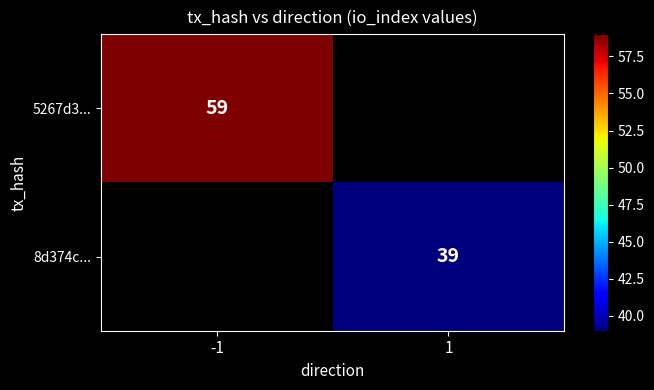

At which category does the chart reach its peak across all series?

-1